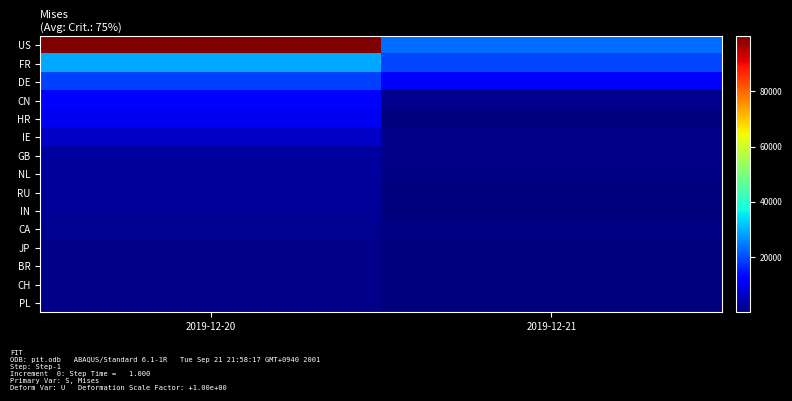

How many data points does each series have?

2